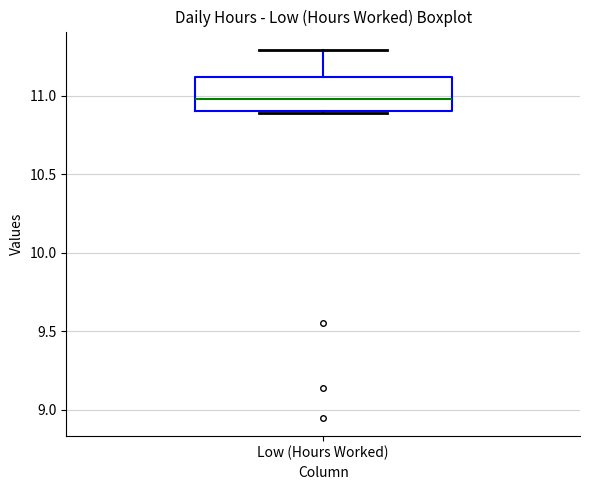

Read this box plot against the y-axis: the position of the median line, the range covered by the box, and the ends of both whiskers. The values are not printed on the chart, so give them approximately, as read against the axis.

median 11.0, box 10.9 to 11.1, whiskers 10.9 to 11.3